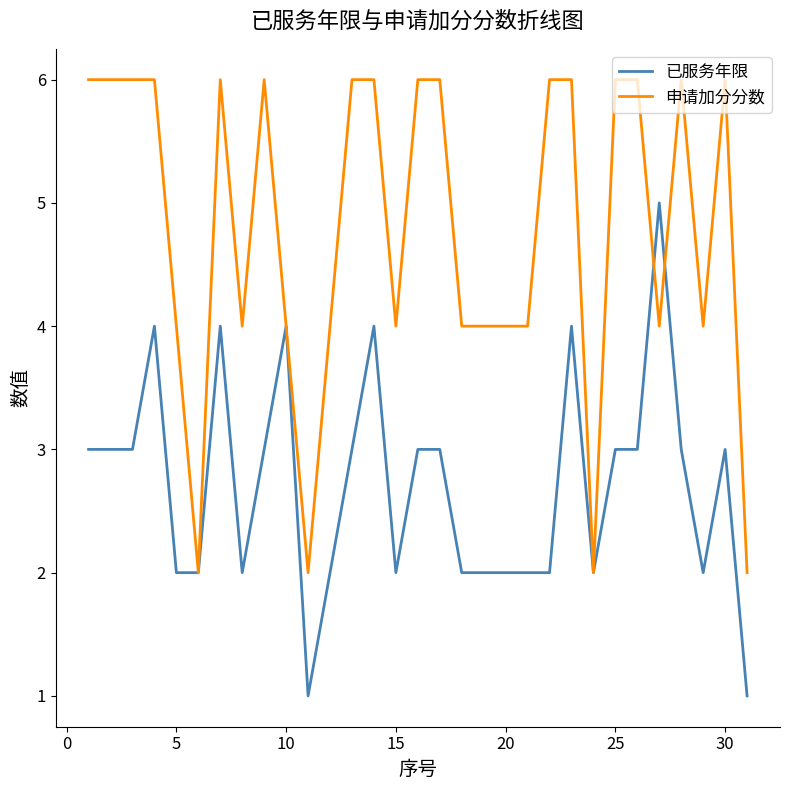

What is the highest value of the 已服务年限 series?

5